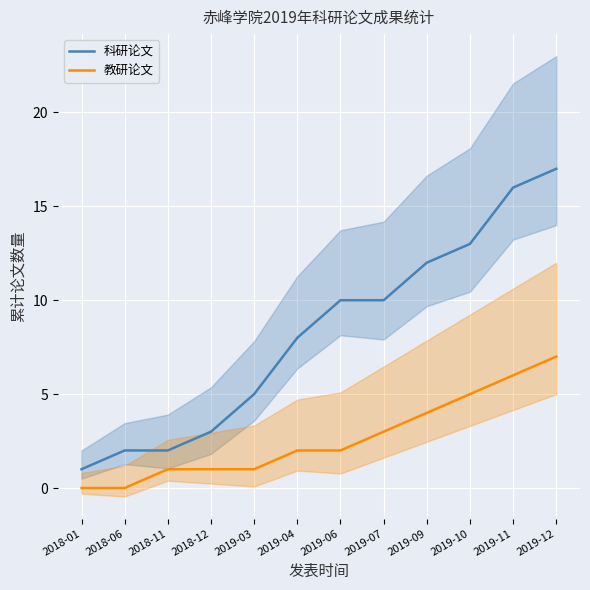

True or false: 科研论文 has more than 0 points higher than both neighbors.

False